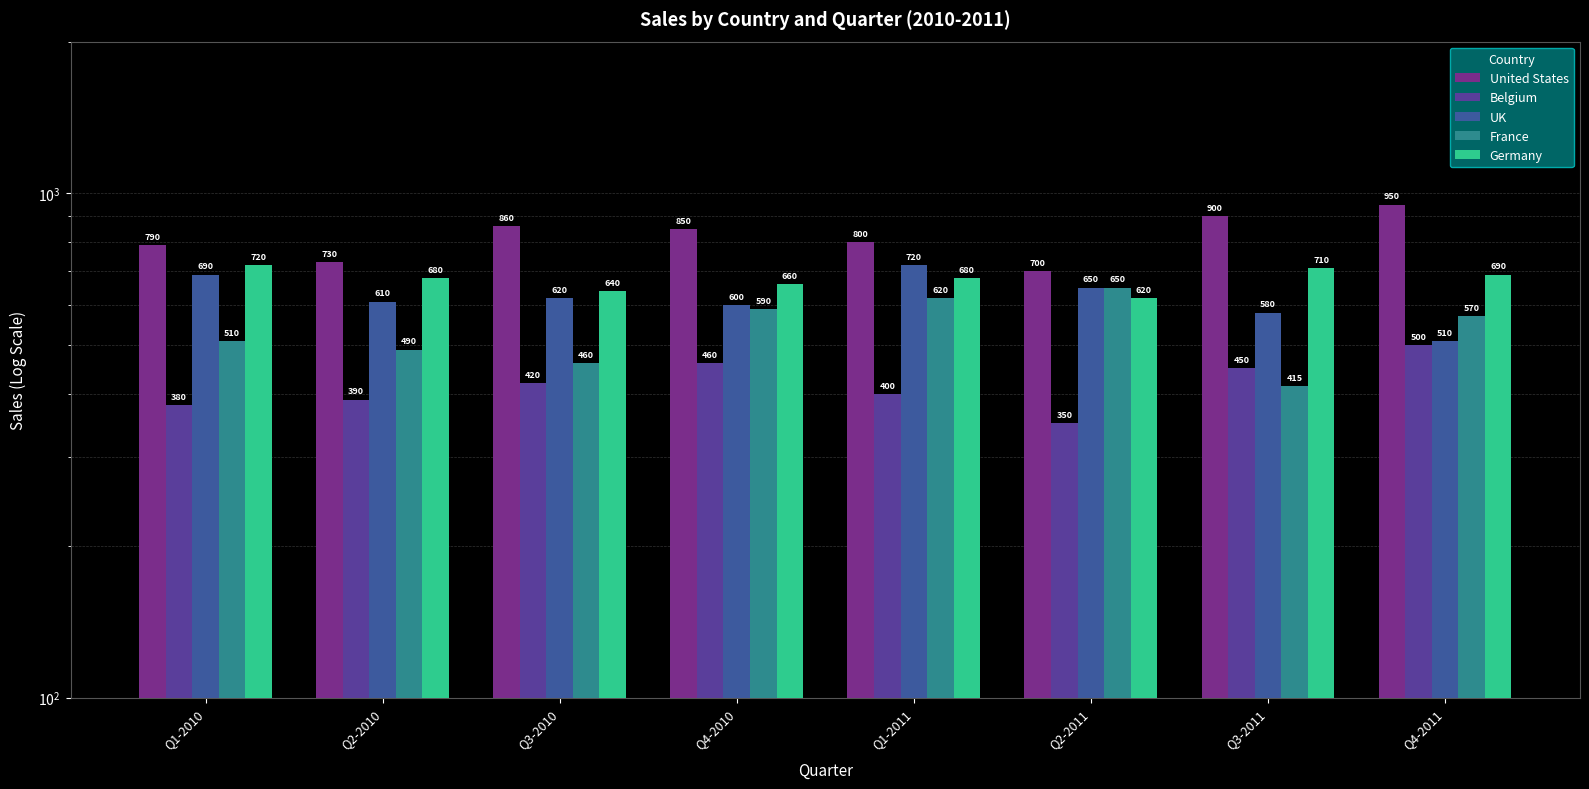

What are all the series names shown in the legend?

United States, Belgium, UK, France, Germany